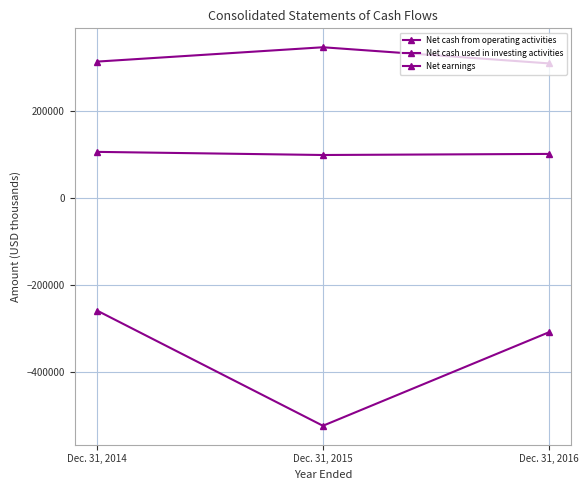

Is this an area chart (filled region under the line)?

No